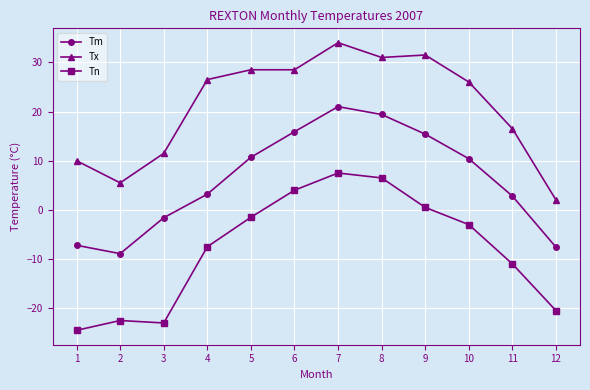

At which label does Tn reach its minimum?

1